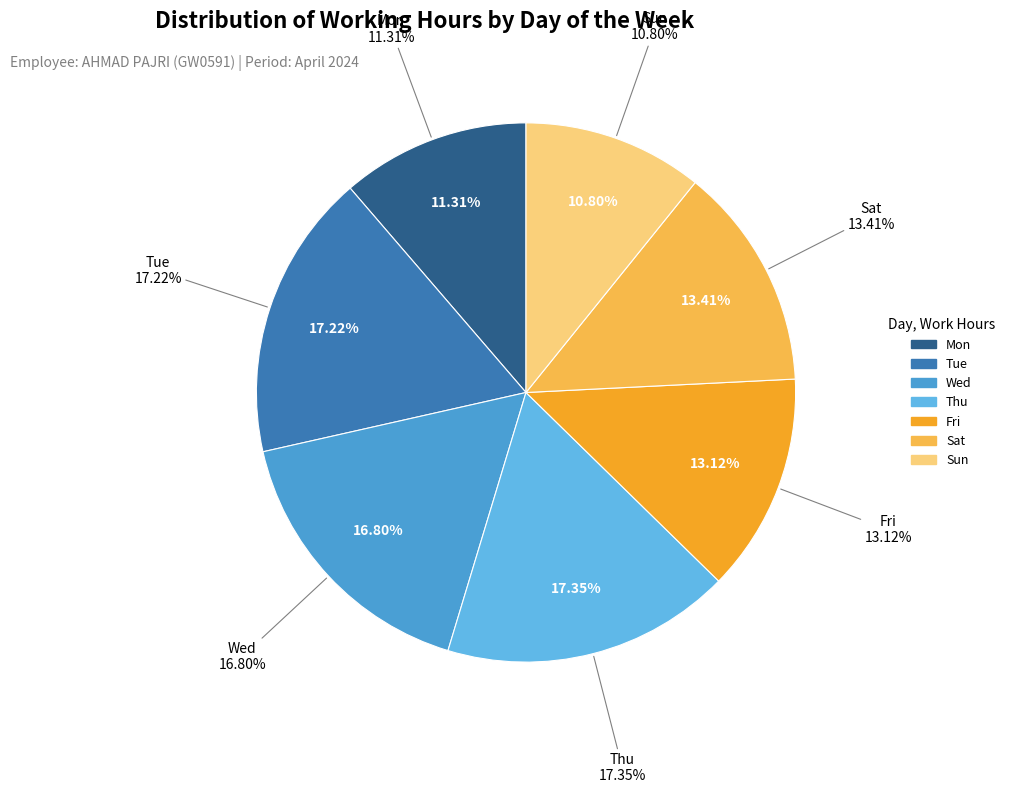

Which slice is the smallest?

Sun